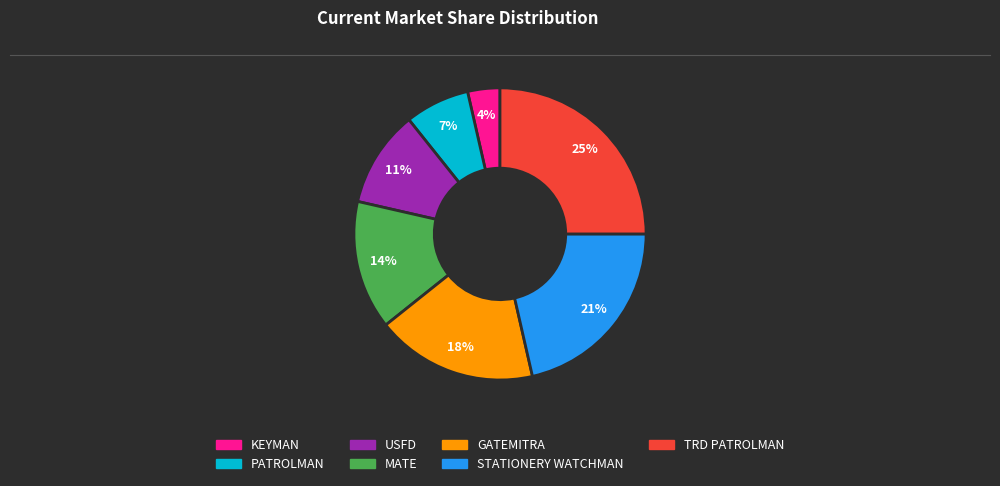

To the nearest percent, what is the combined percentage of TRD PATROLMAN and STATIONERY WATCHMAN?

46%